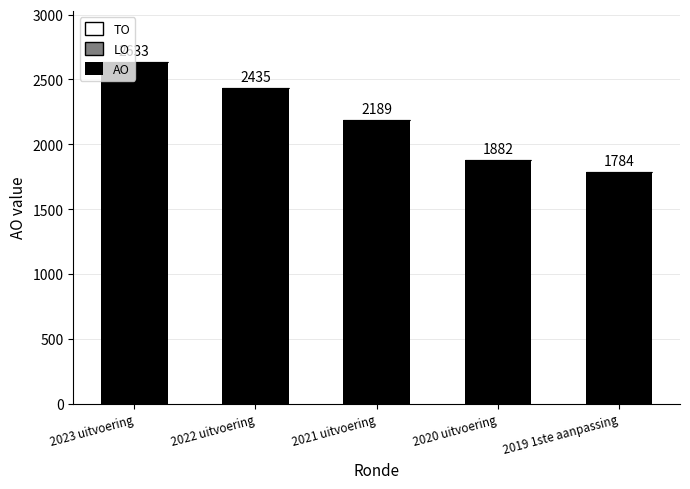

What is the change in value from 2020 uitvoering to 2019 1ste aanpassing?

-98